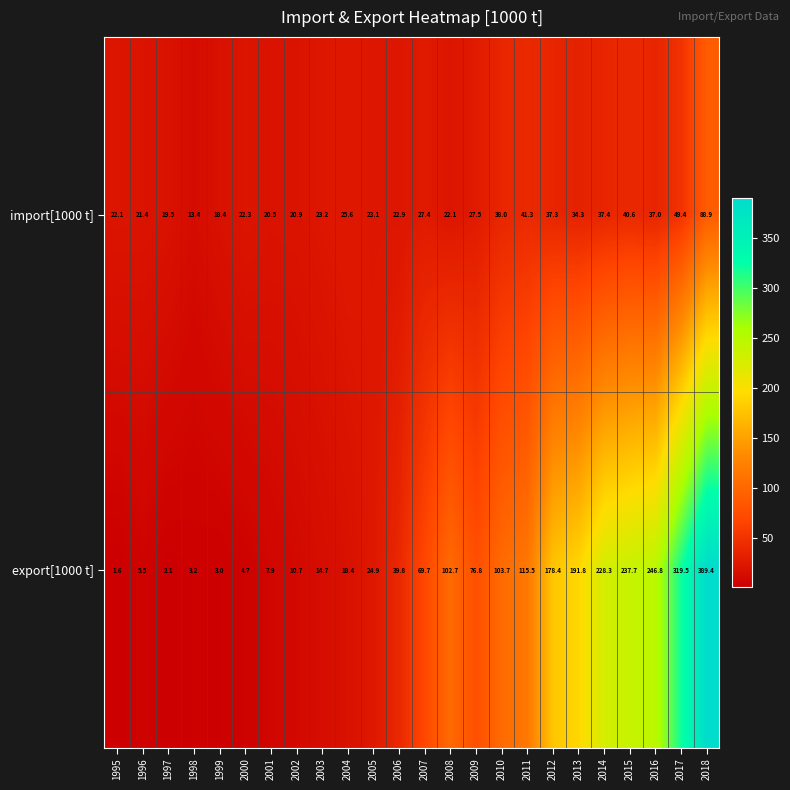

Which series has the largest total across all categories?

export[1000 t]